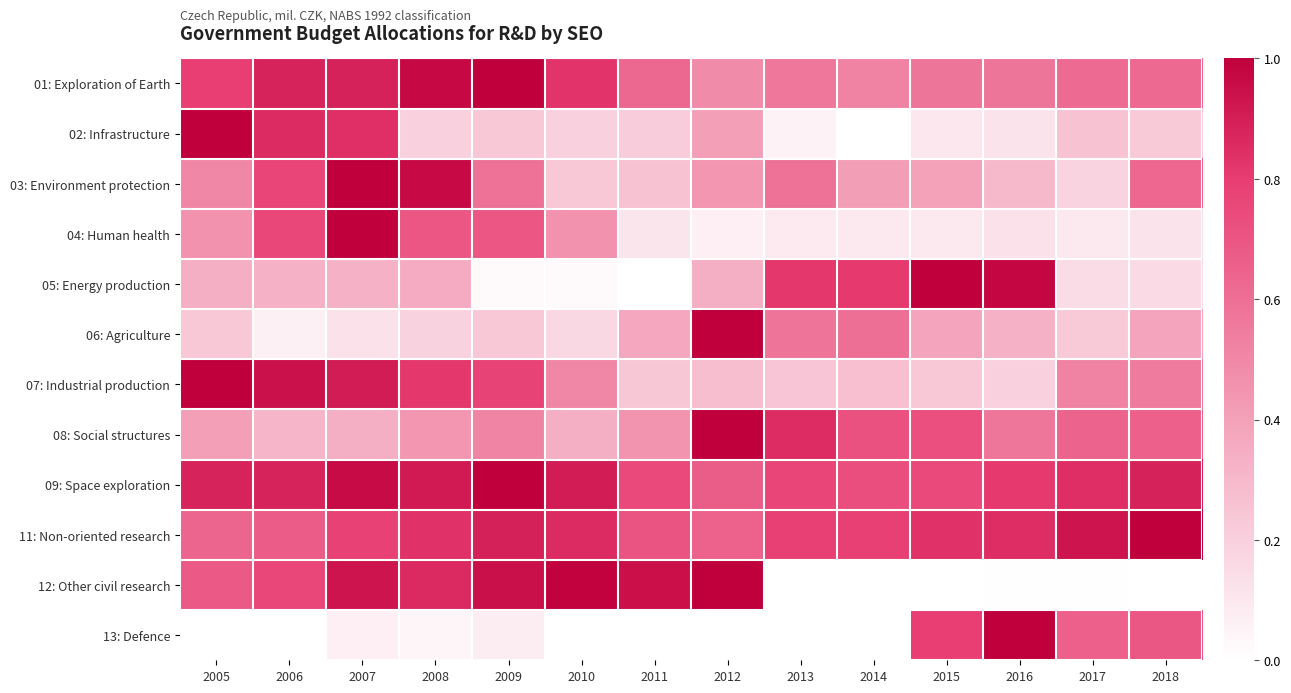

Reading right to left, what are all the values shown in this chart?

01: Exploration of Earth: 2018=0.6	2017=0.6	2016=0.6	2015=0.6	2014=0.5	2013=0.6	2012=0.5	2011=0.6	2010=0.8	2009=1.0	2008=1.0	2007=0.9	2006=0.9	2005=0.8
02: Infrastructure: 2018=0.2	2017=0.3	2016=0.1	2015=0.1	2014=0.0	2013=0.0	2012=0.4	2011=0.2	2010=0.2	2009=0.2	2008=0.2	2007=0.8	2006=0.9	2005=1.0
03: Environment protection: 2018=0.6	2017=0.2	2016=0.3	2015=0.4	2014=0.4	2013=0.6	2012=0.4	2011=0.3	2010=0.2	2009=0.6	2008=1.0	2007=1.0	2006=0.8	2005=0.5
04: Human health: 2018=0.1	2017=0.1	2016=0.1	2015=0.1	2014=0.1	2013=0.1	2012=0.1	2011=0.1	2010=0.5	2009=0.7	2008=0.7	2007=1.0	2006=0.8	2005=0.5
05: Energy production: 2018=0.2	2017=0.1	2016=1.0	2015=1.0	2014=0.8	2013=0.8	2012=0.3	2011=0.0	2010=0.0	2009=0.0	2008=0.4	2007=0.3	2006=0.3	2005=0.3
06: Agriculture: 2018=0.4	2017=0.2	2016=0.3	2015=0.4	2014=0.6	2013=0.6	2012=1.0	2011=0.4	2010=0.2	2009=0.2	2008=0.2	2007=0.1	2006=0.1	2005=0.2
07: Industrial production: 2018=0.5	2017=0.5	2016=0.2	2015=0.2	2014=0.3	2013=0.2	2012=0.3	2011=0.2	2010=0.5	2009=0.8	2008=0.8	2007=0.9	2006=0.9	2005=1.0
08: Social structures: 2018=0.7	2017=0.6	2016=0.6	2015=0.7	2014=0.7	2013=0.9	2012=1.0	2011=0.5	2010=0.3	2009=0.5	2008=0.4	2007=0.3	2006=0.3	2005=0.4
09: Space exploration: 2018=0.9	2017=0.8	2016=0.8	2015=0.7	2014=0.7	2013=0.8	2012=0.7	2011=0.7	2010=0.9	2009=1.0	2008=0.9	2007=1.0	2006=0.9	2005=0.9
11: Non-oriented research: 2018=1.0	2017=0.9	2016=0.8	2015=0.8	2014=0.8	2013=0.8	2012=0.7	2011=0.7	2010=0.9	2009=0.9	2008=0.8	2007=0.8	2006=0.7	2005=0.6
12: Other civil research: 2018=0.0	2017=0.0	2016=0.0	2015=0.0	2014=0.0	2013=0.0	2012=1.0	2011=0.9	2010=1.0	2009=0.9	2008=0.9	2007=0.9	2006=0.8	2005=0.7
13: Defence: 2018=0.7	2017=0.7	2016=1.0	2015=0.8	2014=0.0	2013=0.0	2012=0.0	2011=0.0	2010=0.0	2009=0.1	2008=0.0	2007=0.1	2006=0.0	2005=0.0